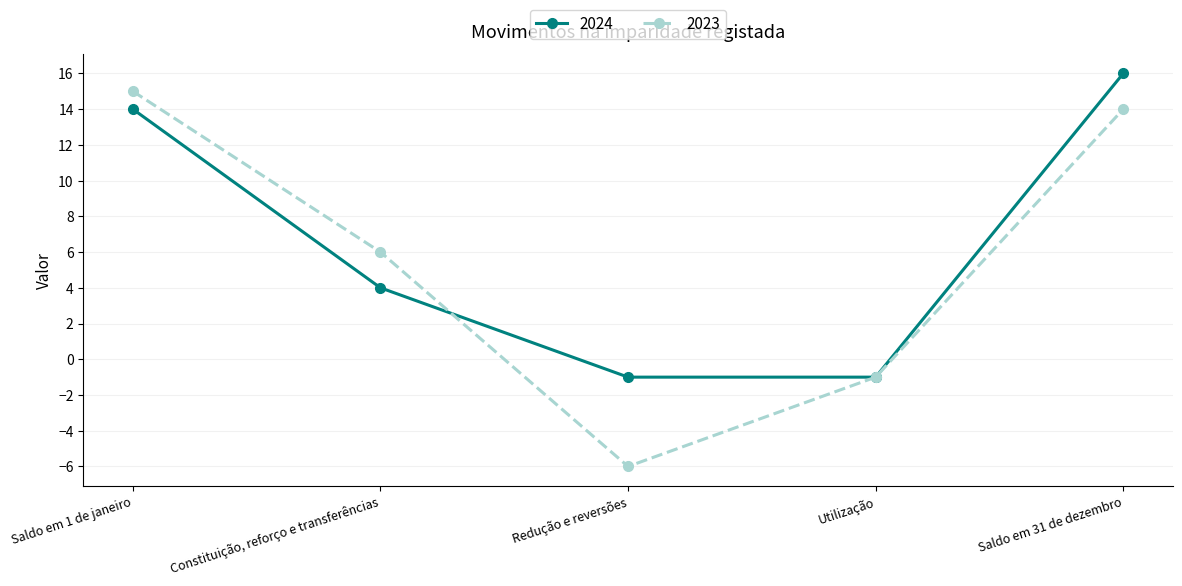

How many interior local valleys does the 2023 series have?

1